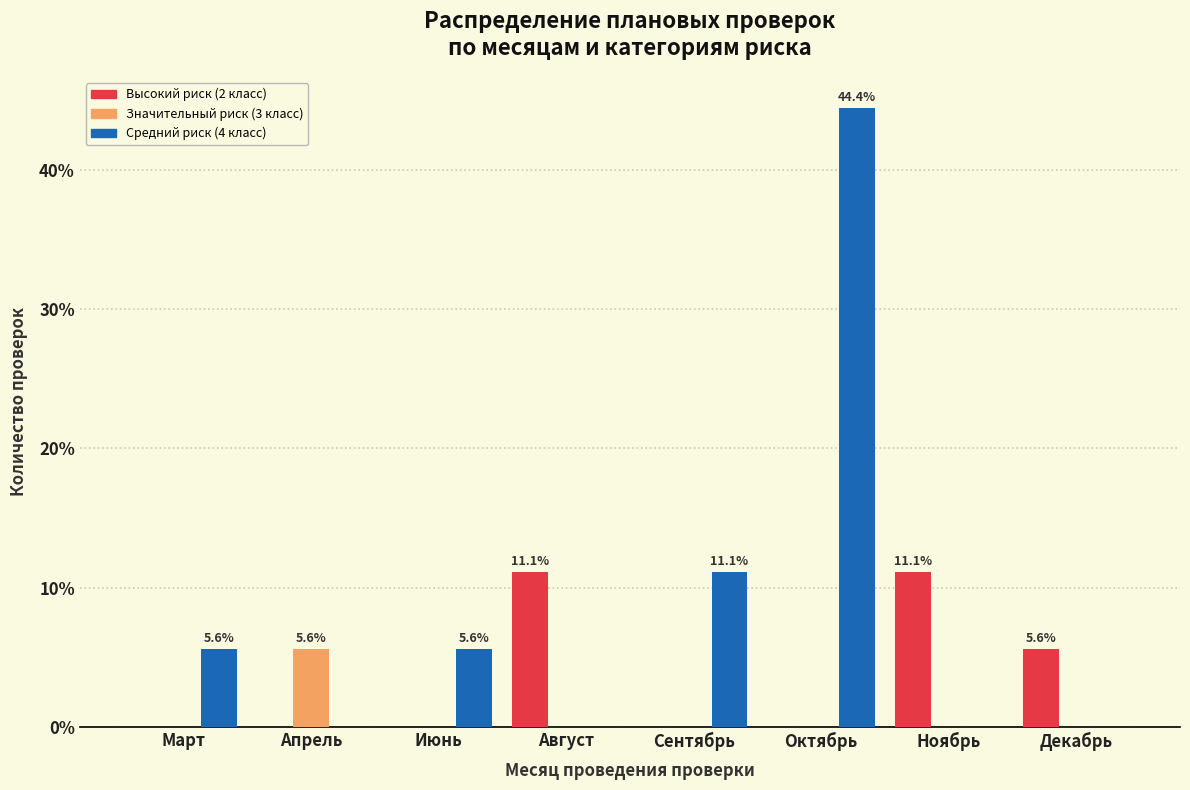

Reading left to right, list all the values displayed in this chart.

Высокий риск (2 класс): Март=0.0	Апрель=0.0	Июнь=0.0	Август=11.1	Сентябрь=0.0	Октябрь=0.0	Ноябрь=11.1	Декабрь=5.6
Значительный риск (3 класс): Март=0.0	Апрель=5.6	Июнь=0.0	Август=0.0	Сентябрь=0.0	Октябрь=0.0	Ноябрь=0.0	Декабрь=0.0
Средний риск (4 класс): Март=5.6	Апрель=0.0	Июнь=5.6	Август=0.0	Сентябрь=11.1	Октябрь=44.4	Ноябрь=0.0	Декабрь=0.0